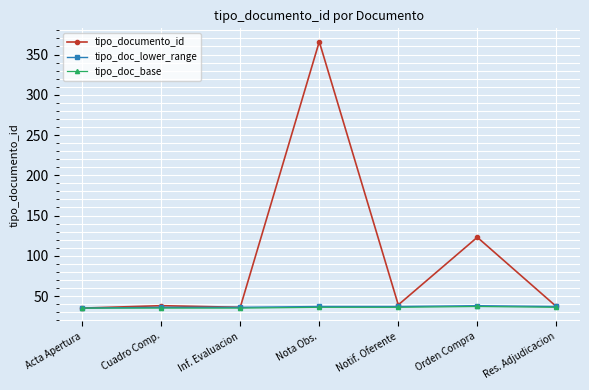

Which series has the largest total across all categories?

tipo_documento_id